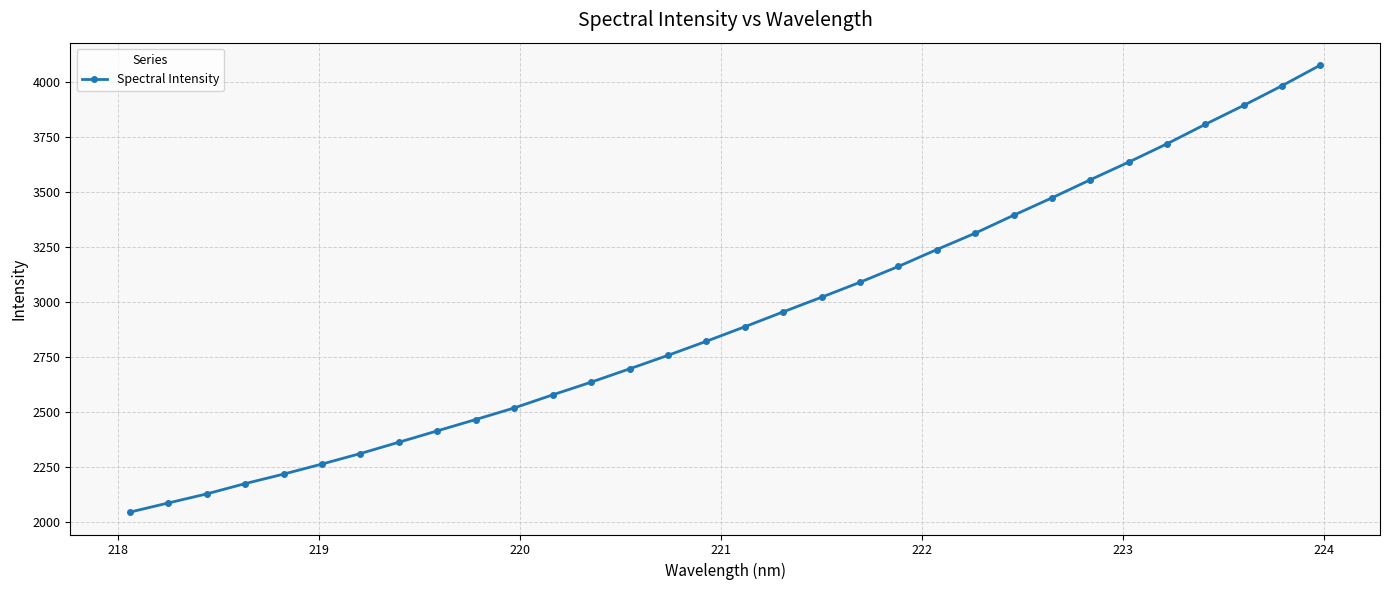

How many lines are shown in the chart?

1